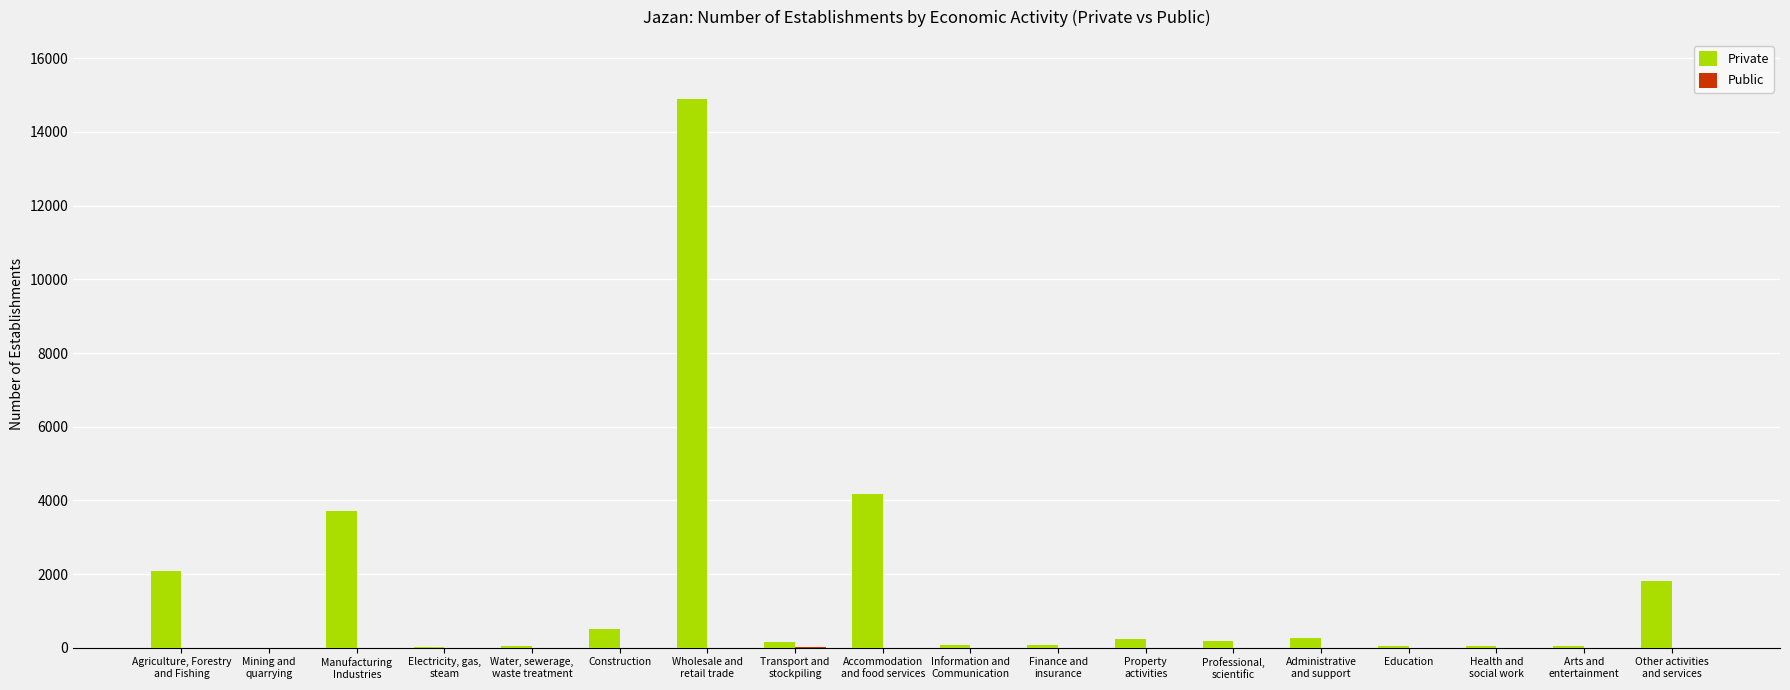

Which series has the largest total across all categories?

Private